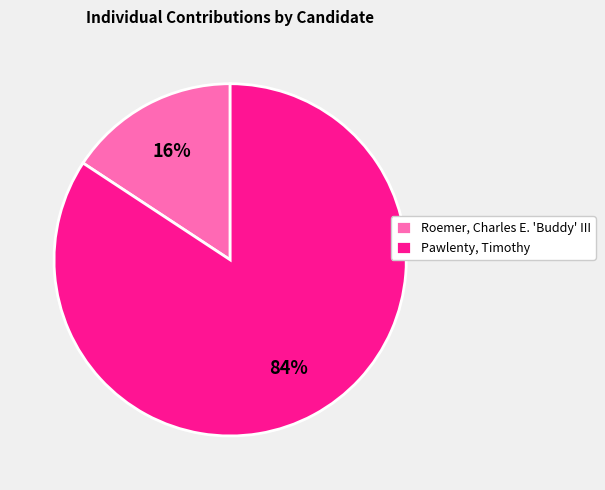

To the nearest percent, what is the combined percentage of Pawlenty, Timothy and Roemer, Charles E. 'Buddy' III?

100%